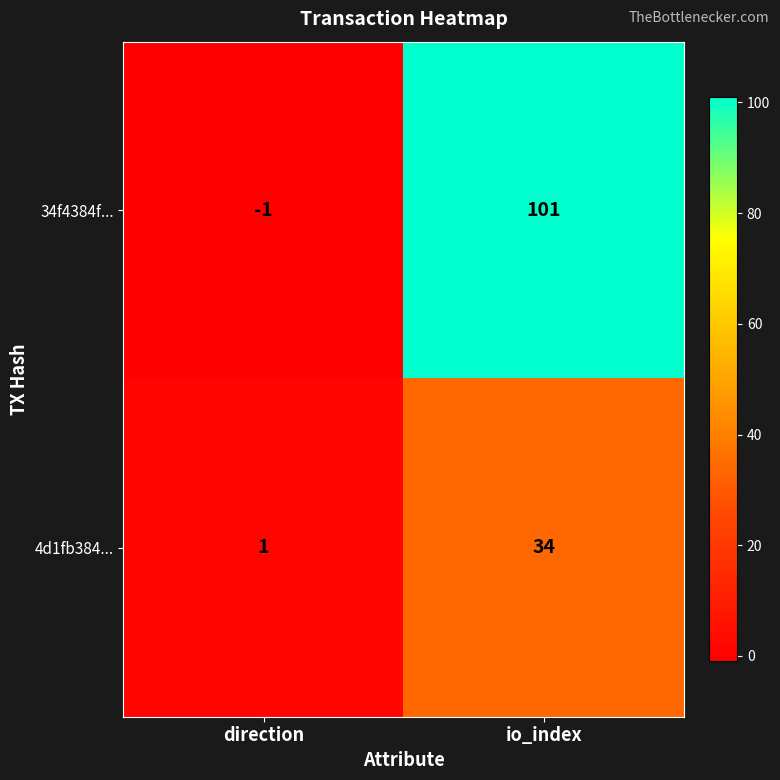

Reading left to right, extract all data points from this chart.

34f4384f...: -1	101
4d1fb384...: 1	34